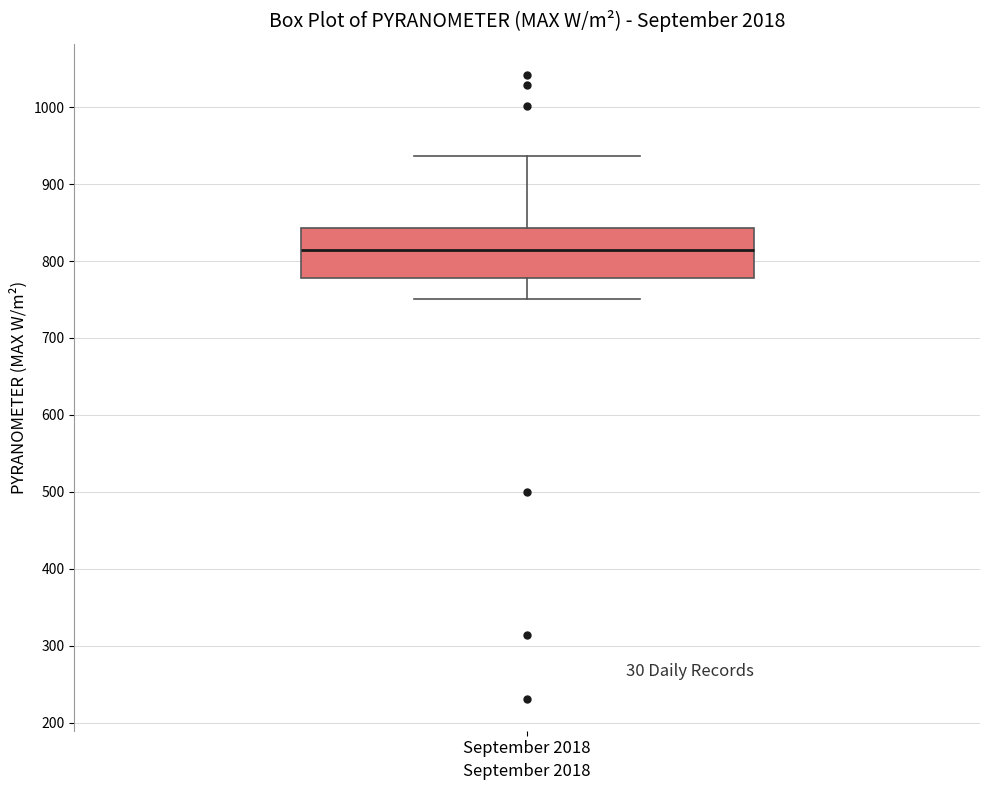

Transcribe this box plot: give where the median line is, the range the box spans, and where the two whiskers end, as read against the y-axis. The values are not printed on the chart, so give them approximately, as read against the axis.

median 820, box 780 to 840, whiskers 750 to 940